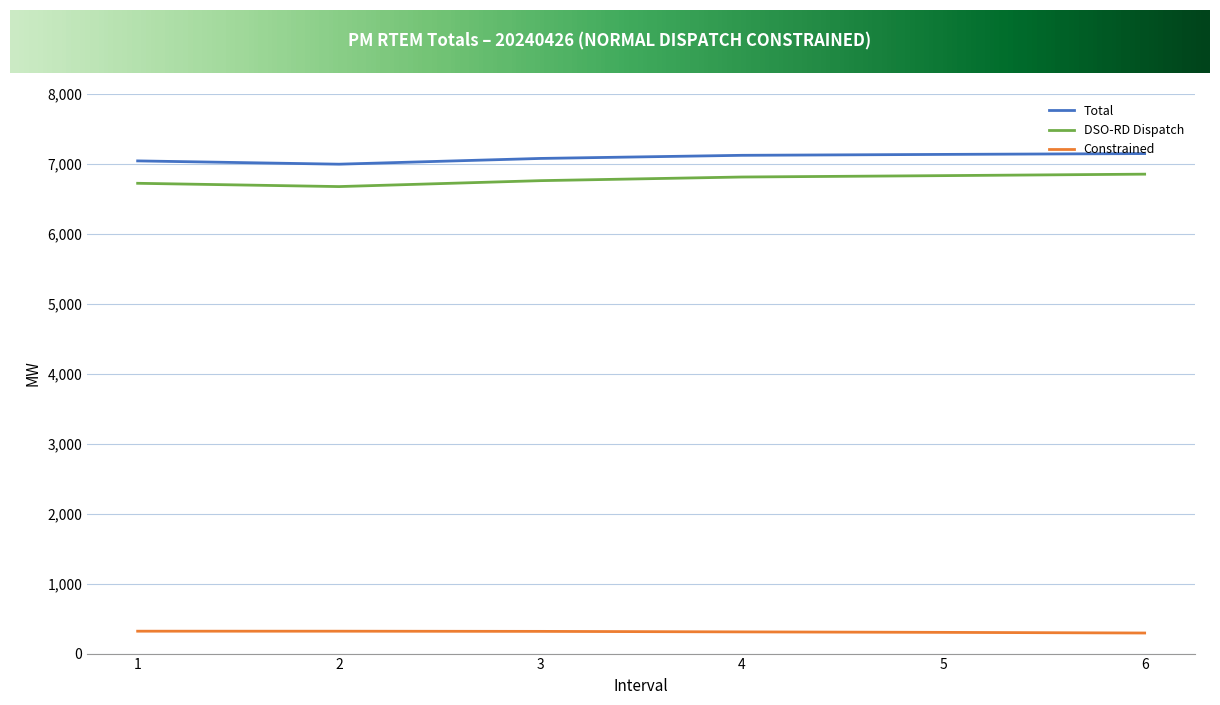

What is the spread (max minus min) of values at 4?

6807.1